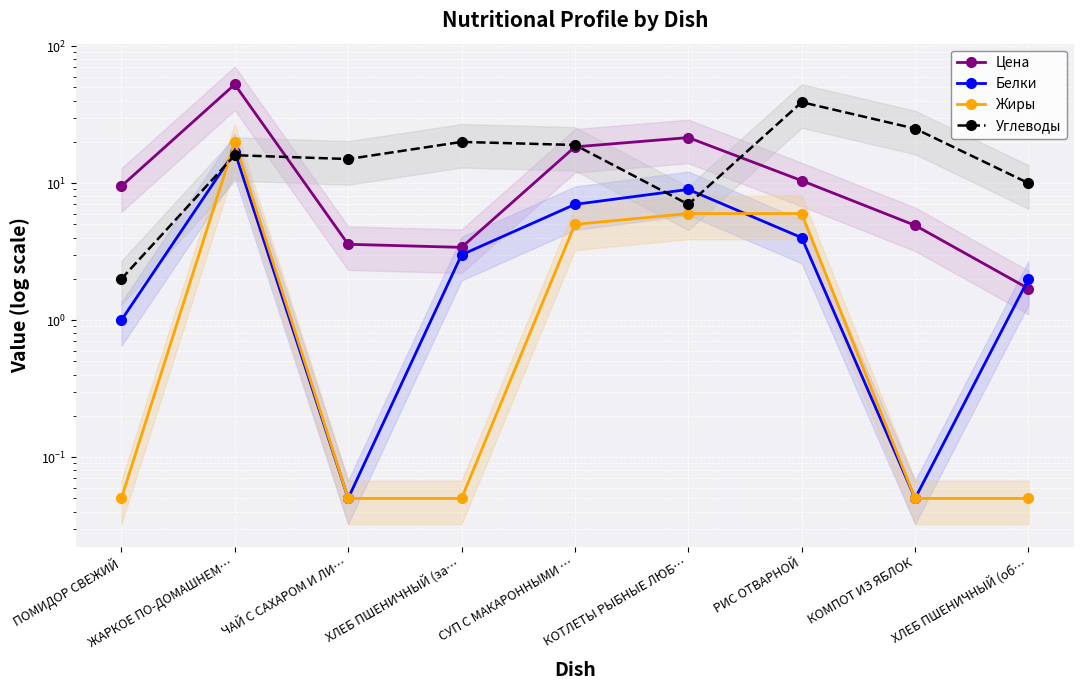

What is the approximate value of Цена at КОМПОТ ИЗ ЯБЛОК?

4.9